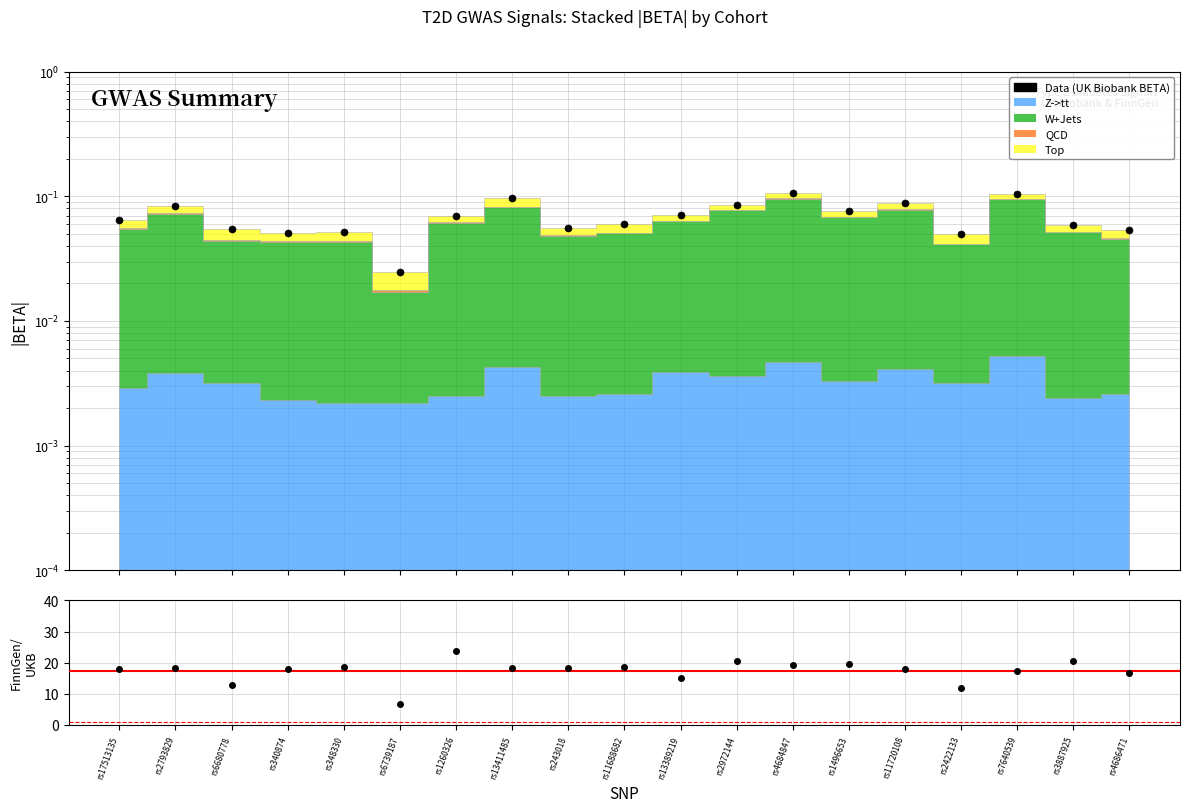

Which series has the largest range (max minus min)?

FinnGen/UKBiobank |BETA|